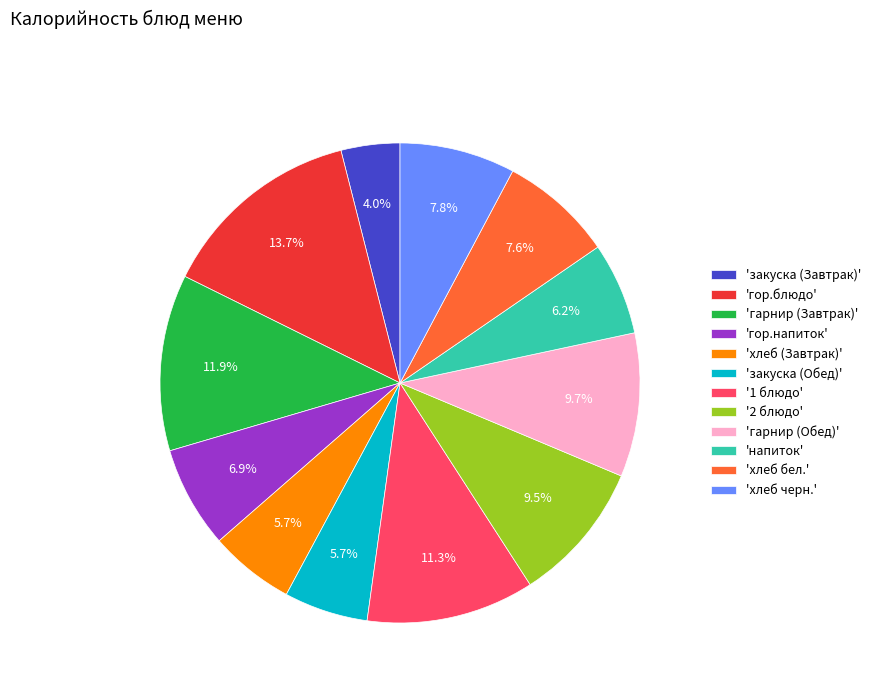

Count the number of slices in the pie.

12